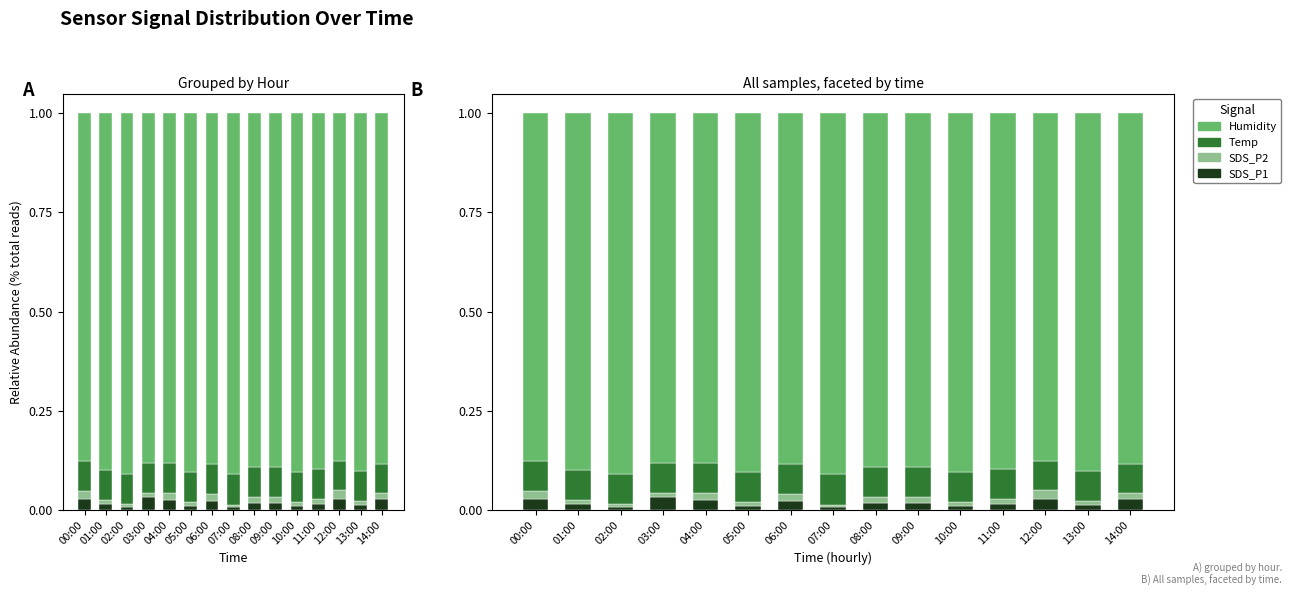

Which series has the largest total across all categories?

Humidity